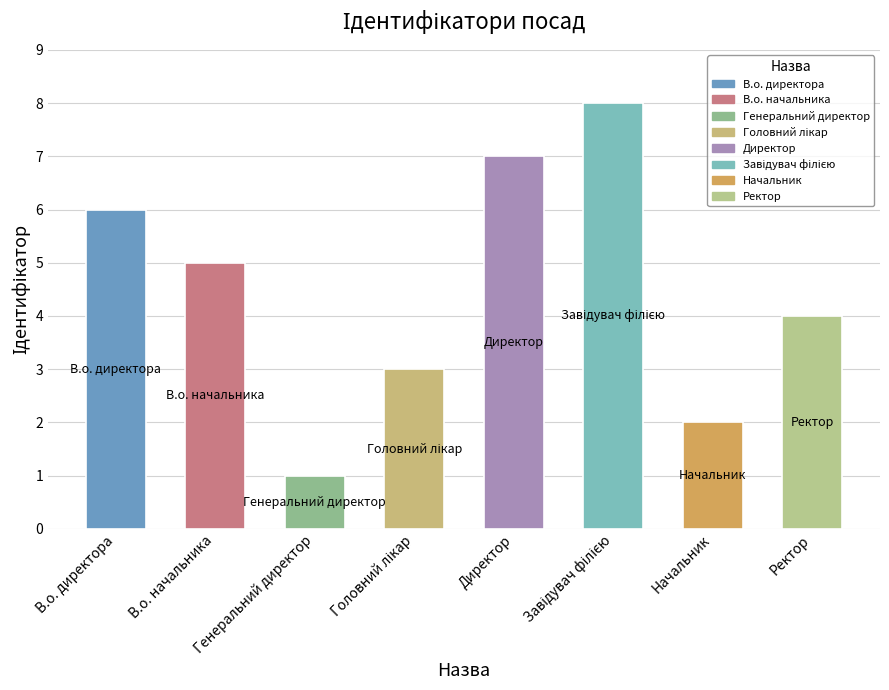

The chart shows a value of 10 at В.о. директора. True or false?

False